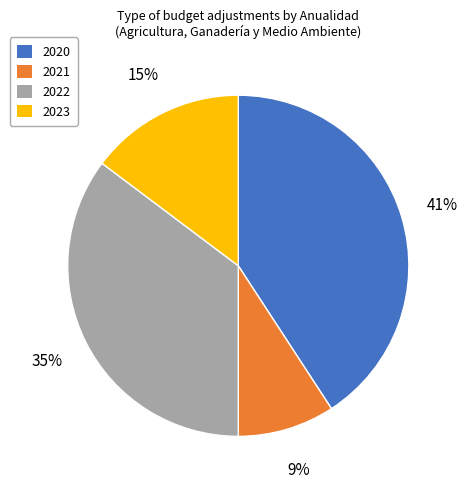

Is there any slice that represents more than half of the pie?

No